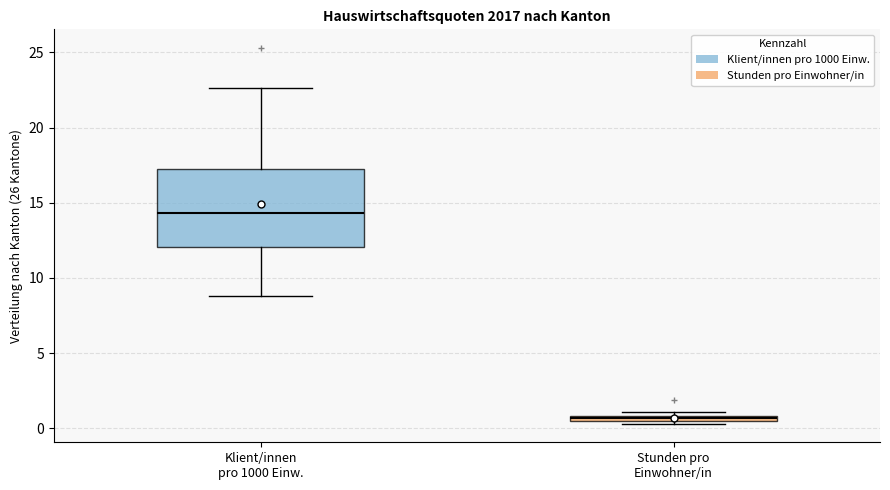

Where is the upper edge of the box for Klient/innen pro 1000 Einw. on the y-axis? The values are not printed on the chart, so give them approximately, as read against the axis.

17.0